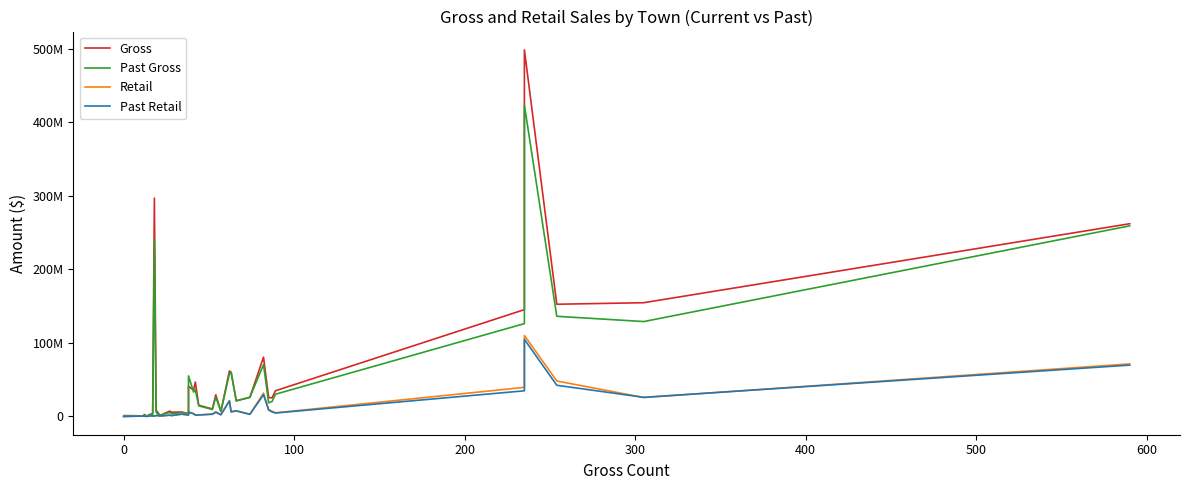

Is it true that Retail equals 365740.5 at 10?

False